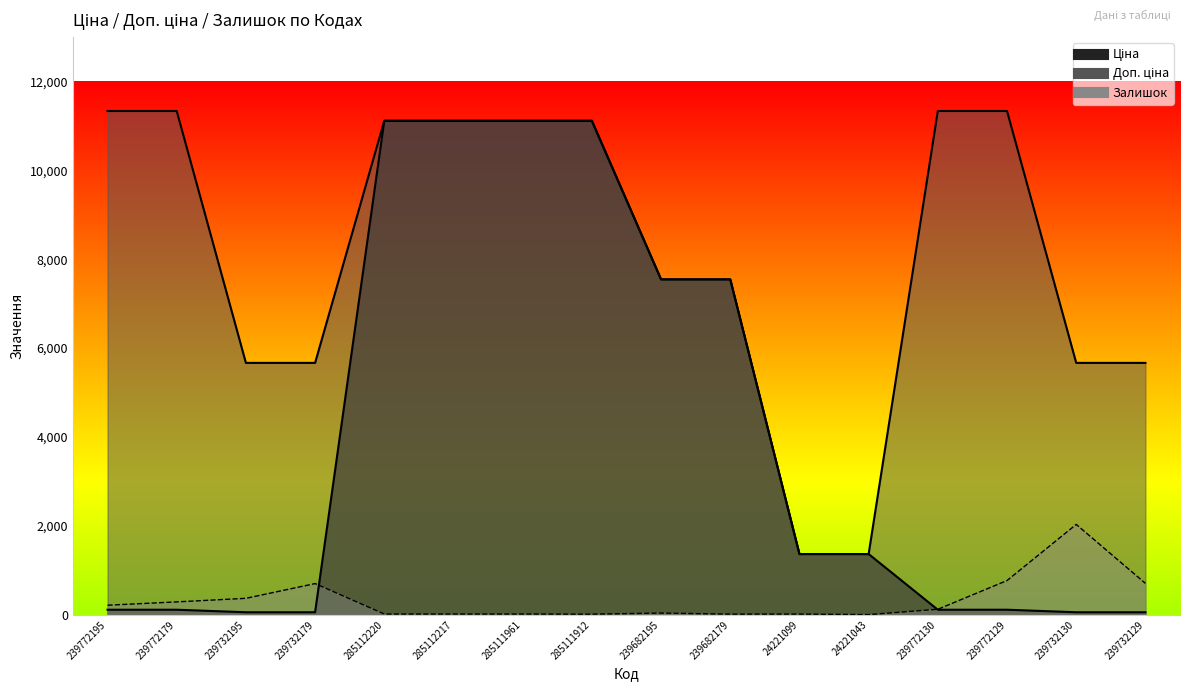

At which label does Доп. ціна reach its minimum?

24221099